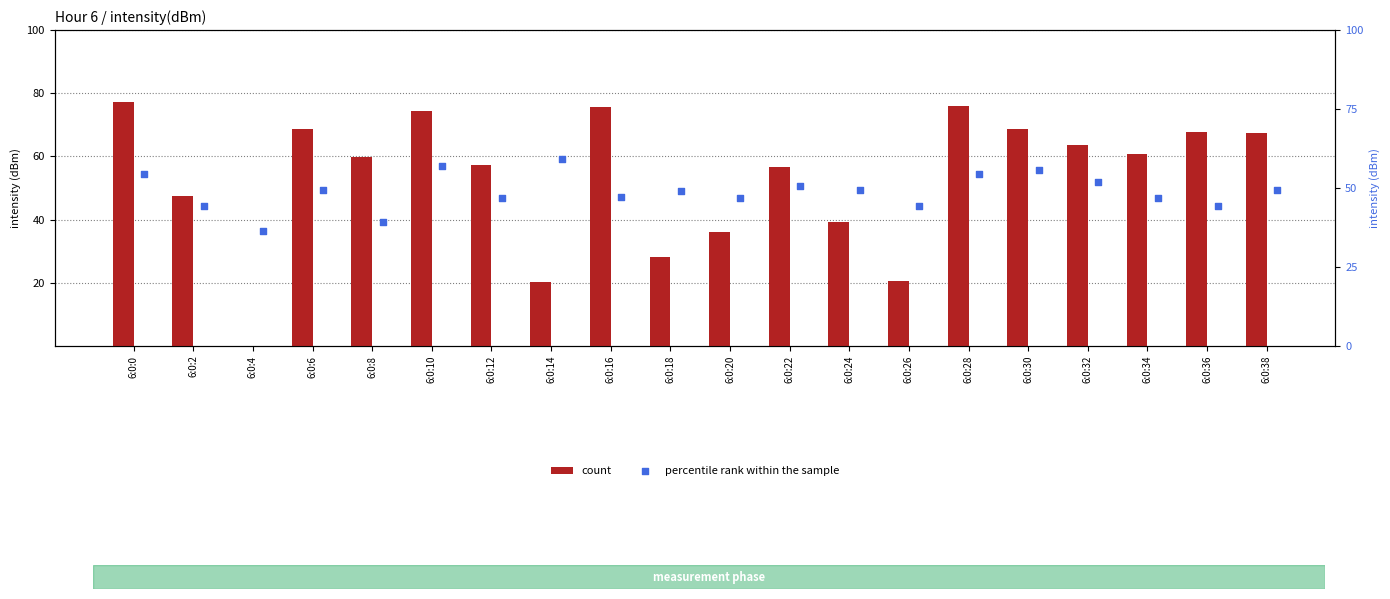

What are all the series names shown in the legend?

count, percentile rank within the sample